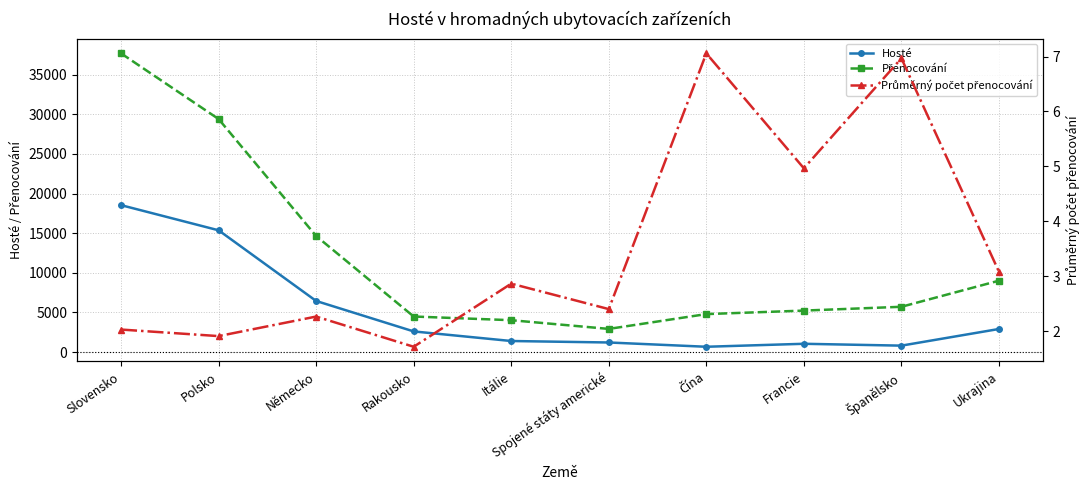

What is the value of the Přenocování point at the 6th from the left?

2931.0